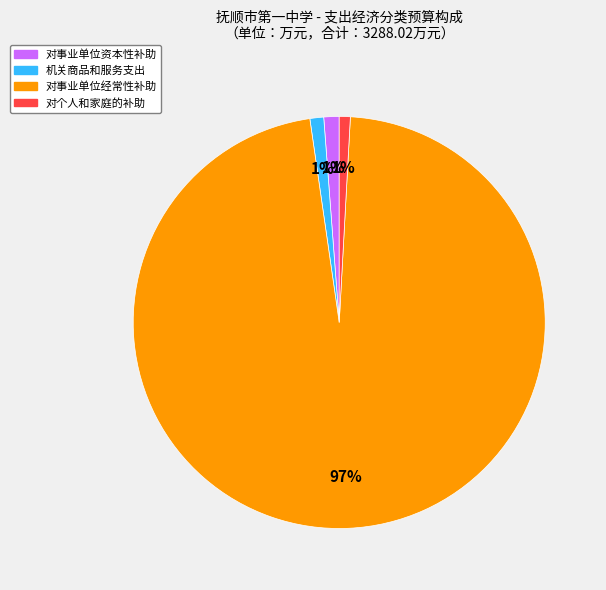

To the nearest percent, what portion does 对事业单位资本性补助 represent?

1%